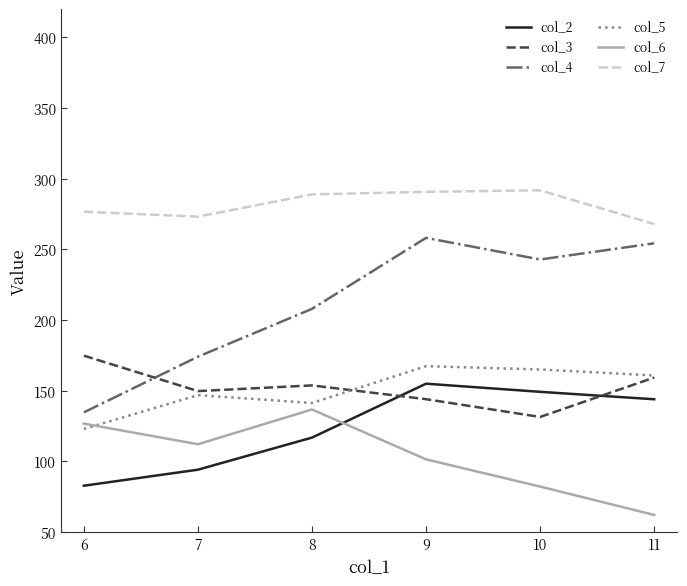

Is the value of col_6 at 9 greater than the value of col_5 at 11?

No